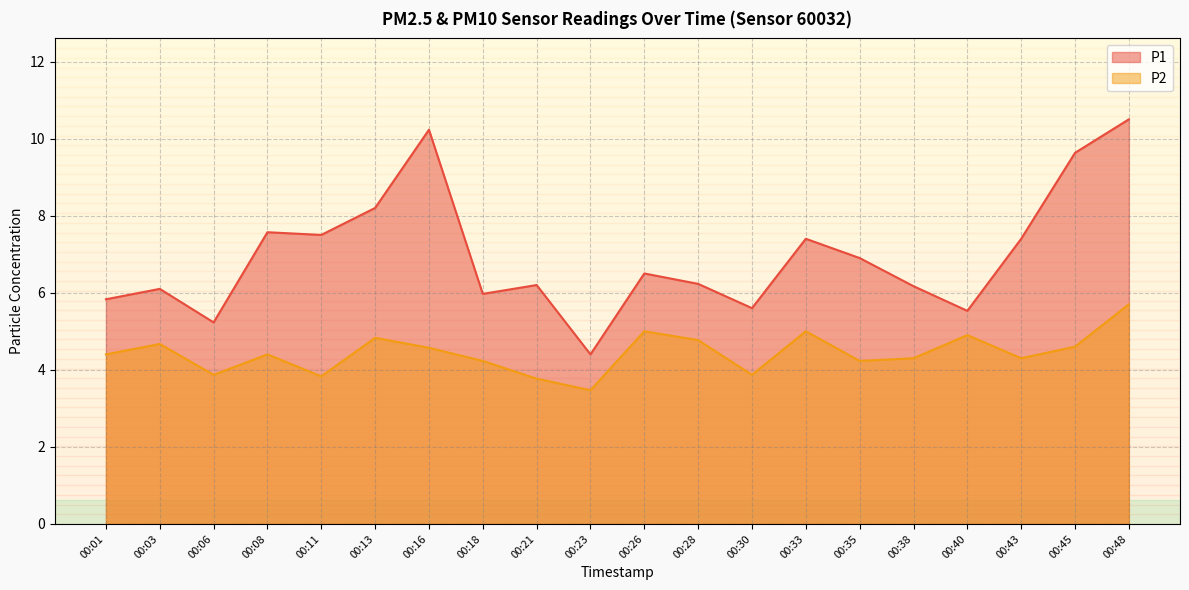

Which series has the largest range (max minus min)?

P1